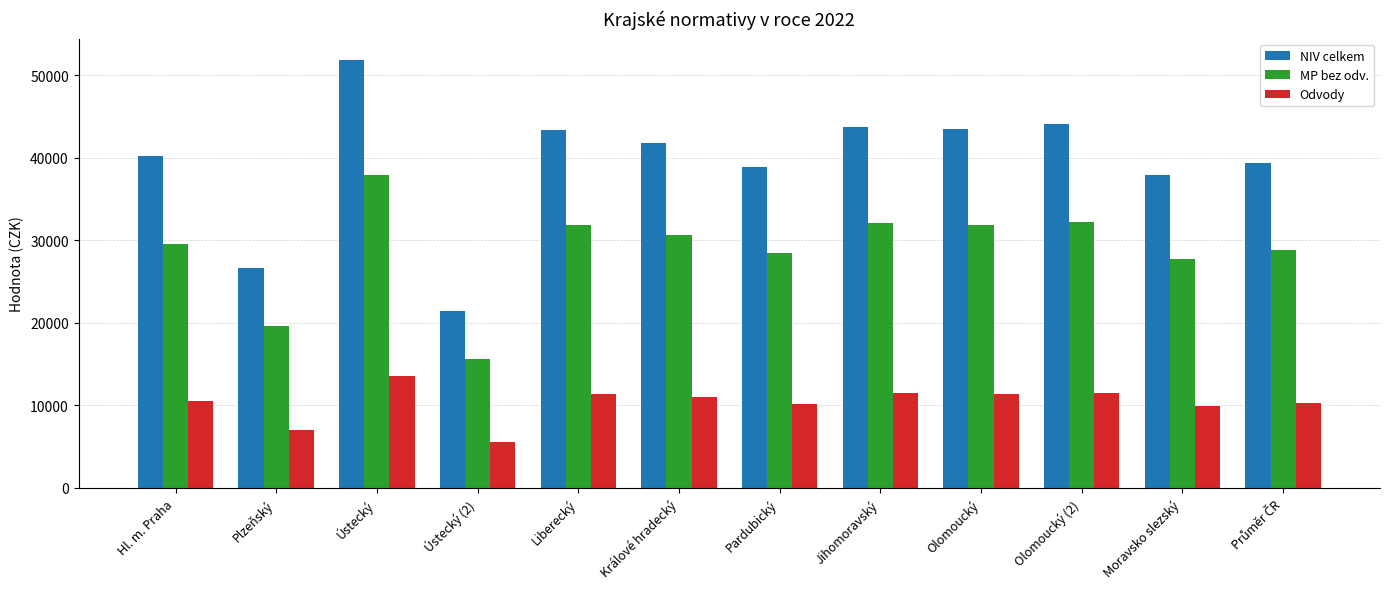

Which category has the highest value across all series?

Ústecký